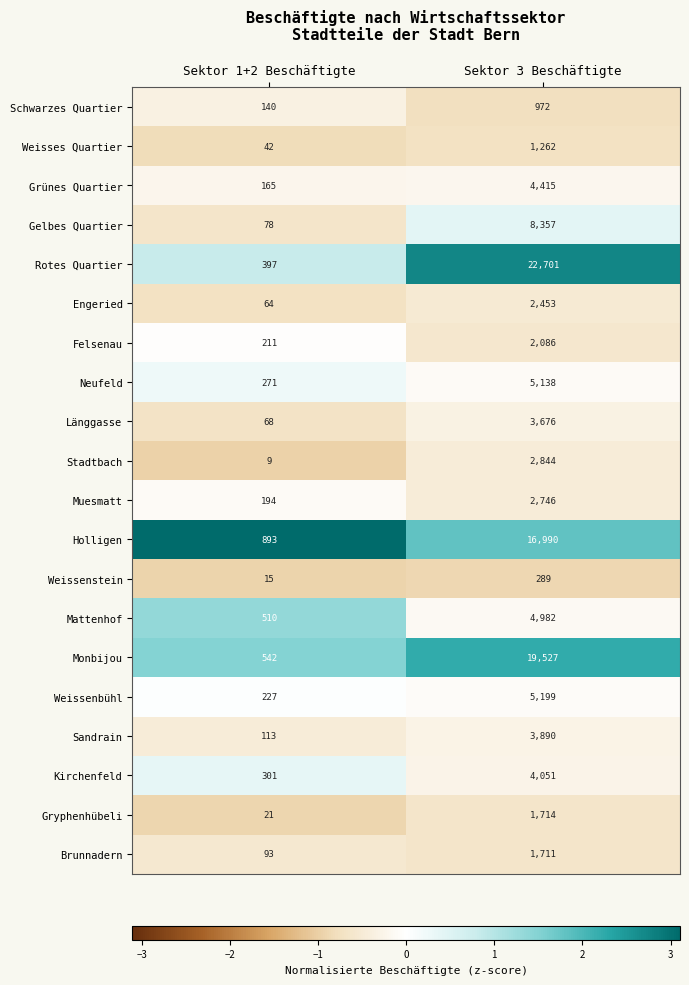

How many series are shown in this chart?

20